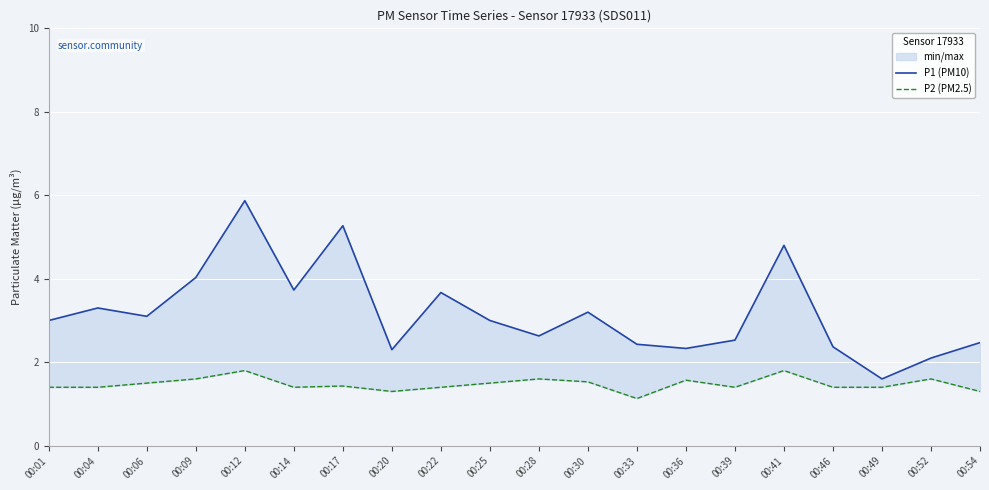

What is the approximate value of P2 (PM2.5) at 00:36?

1.6